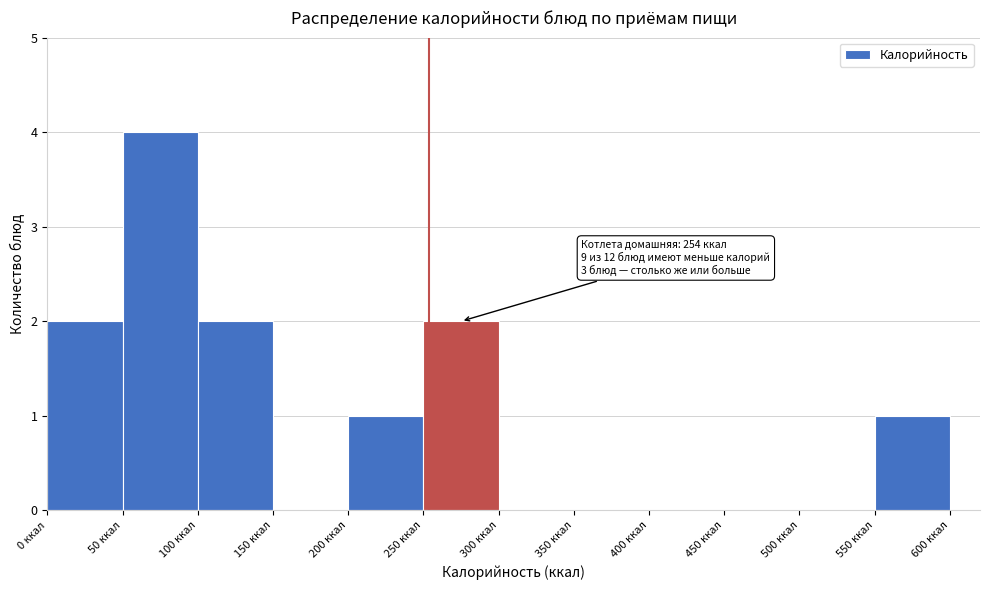

Over which range of the x-axis is the bar tallest?

50 to 100